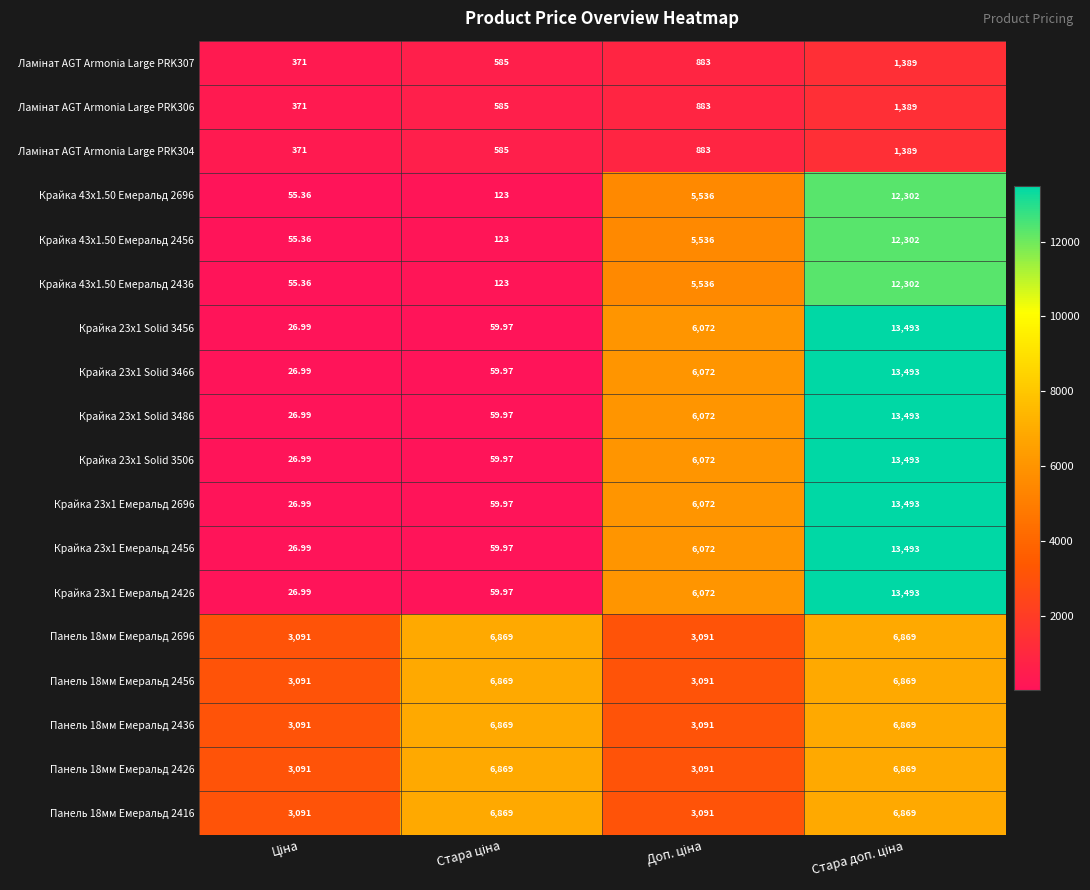

Count the number of categories in the chart.

4